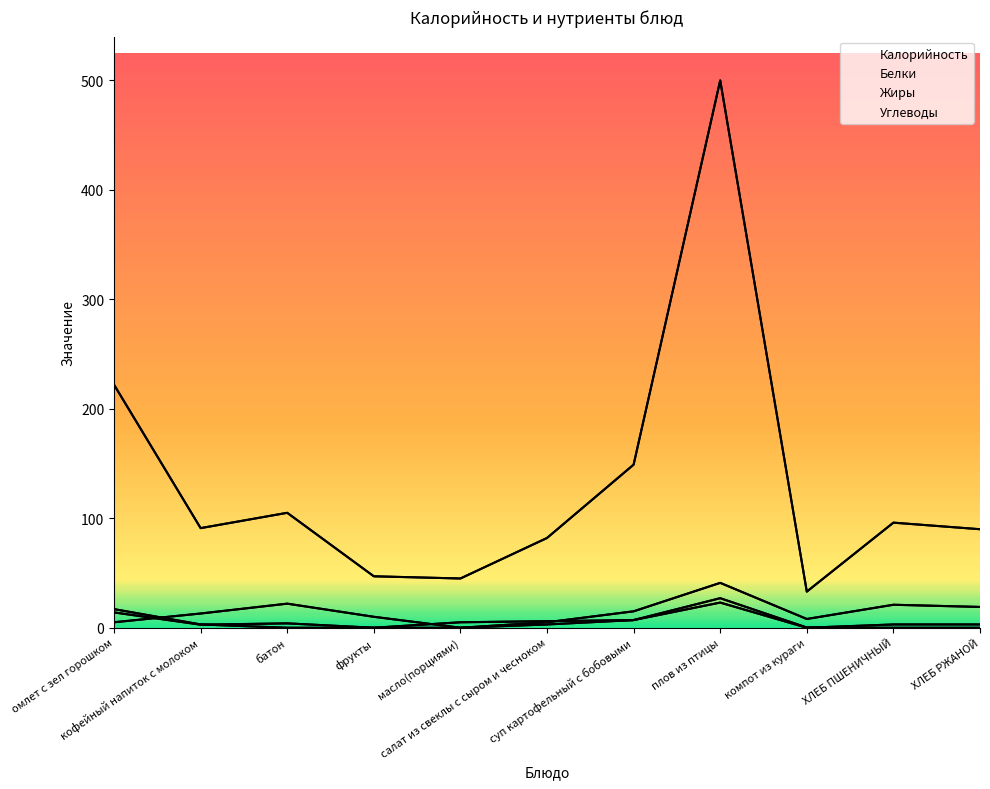

Is it true that Жиры equals 0.0 at фрукты?

True